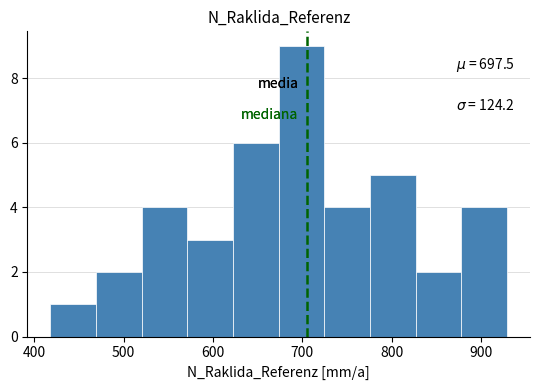

Which range on the x-axis has the tallest bar?

670 to 720